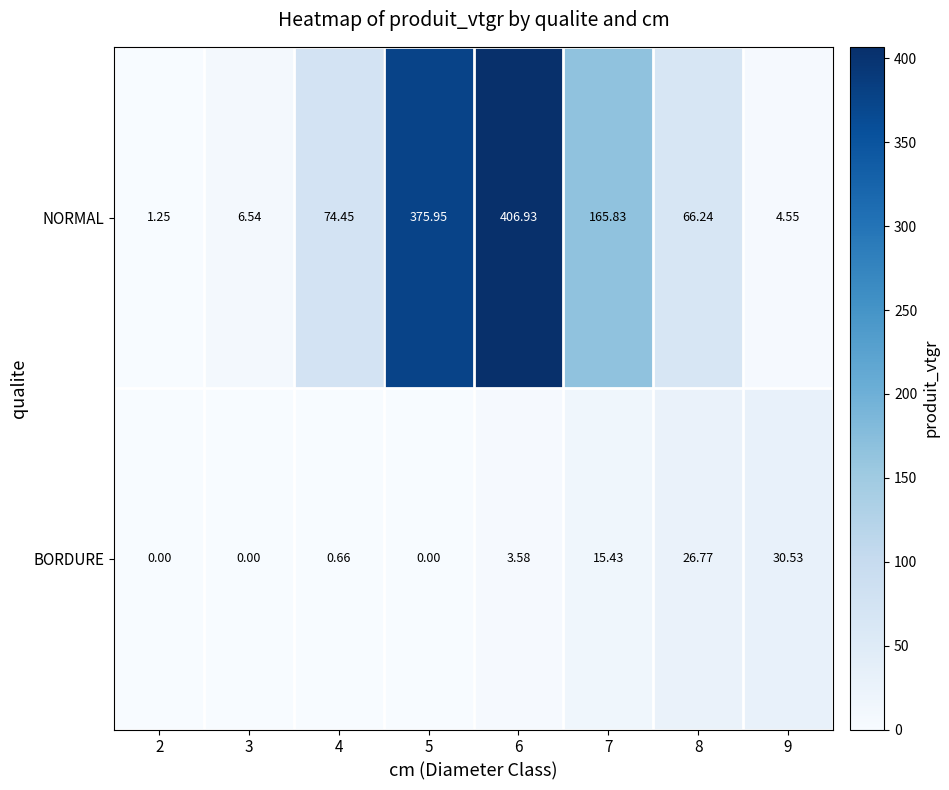

Which series has the widest spread of values?

NORMAL